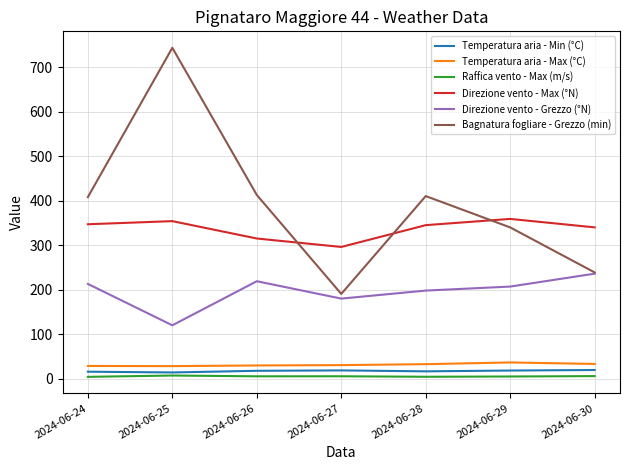

Which series changed the most between 2024-06-28 and 2024-06-30?

Bagnatura fogliare - Grezzo (min)